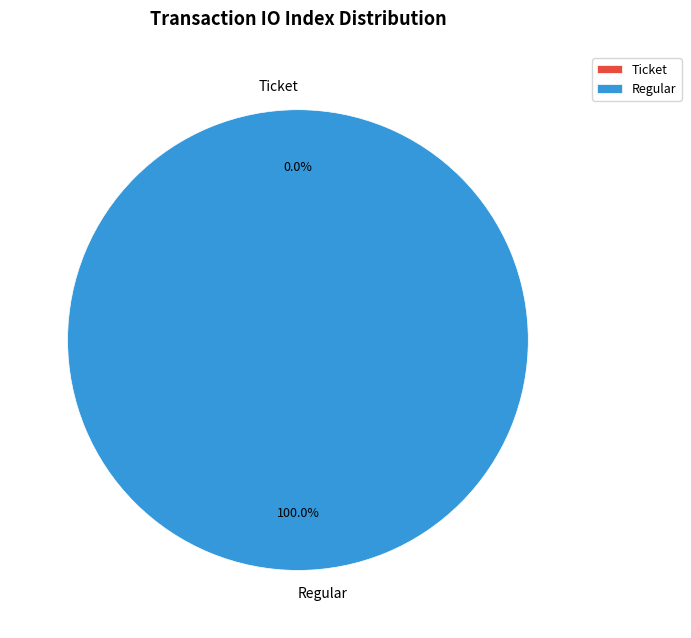

Which slice is the largest?

Regular